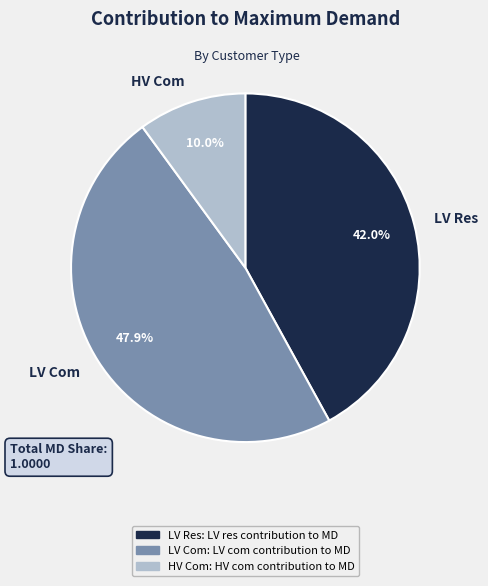

To the nearest percent, what is the average slice percentage?

33%